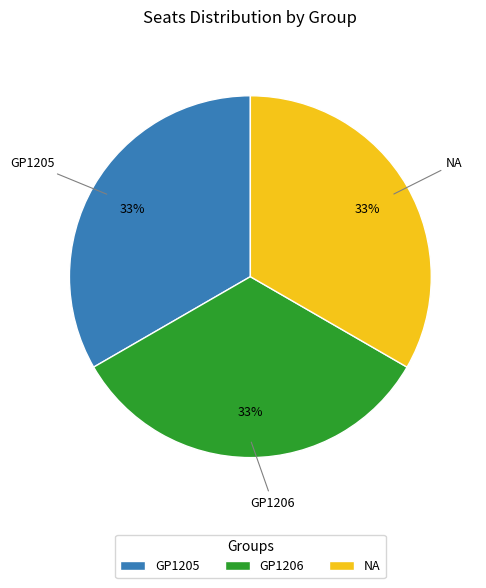

True or false: GP1206 accounts for 33% of the total.

True